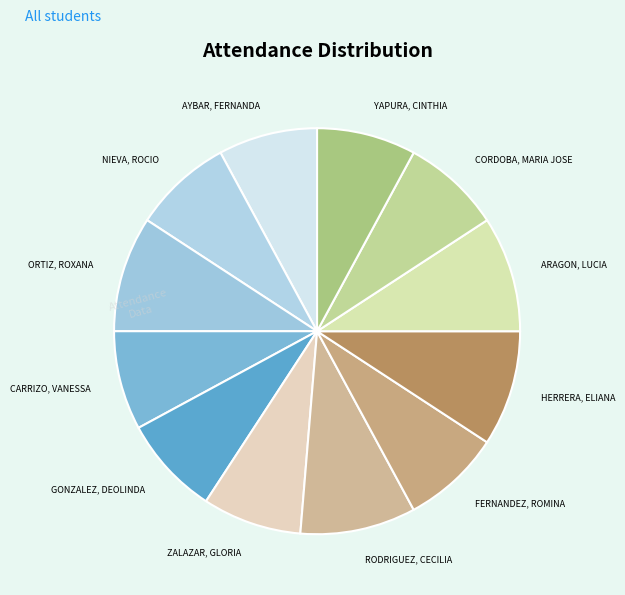

The FERNANDEZ, ROMINA slice represents 8% of the pie. True or false?

True